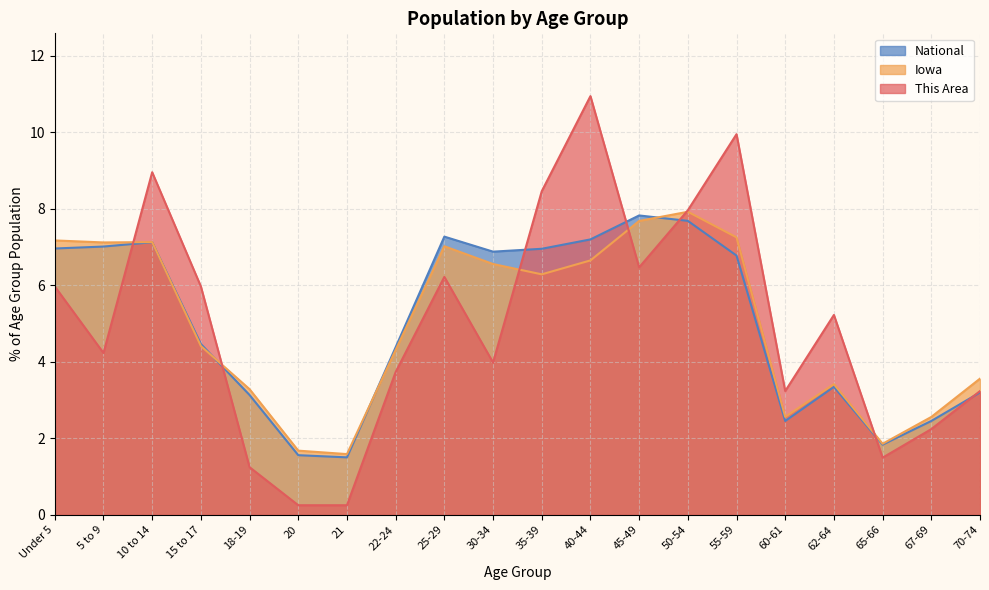

At which label does This Area first exceed 5?

Under 5